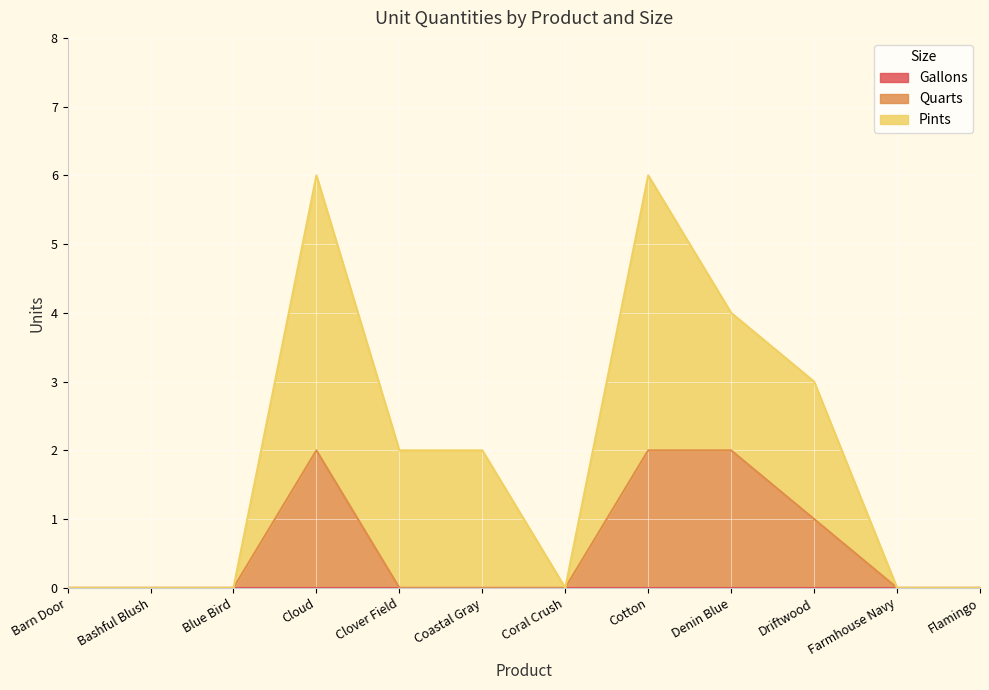

Does the chart display data point markers on the line(s)?

No